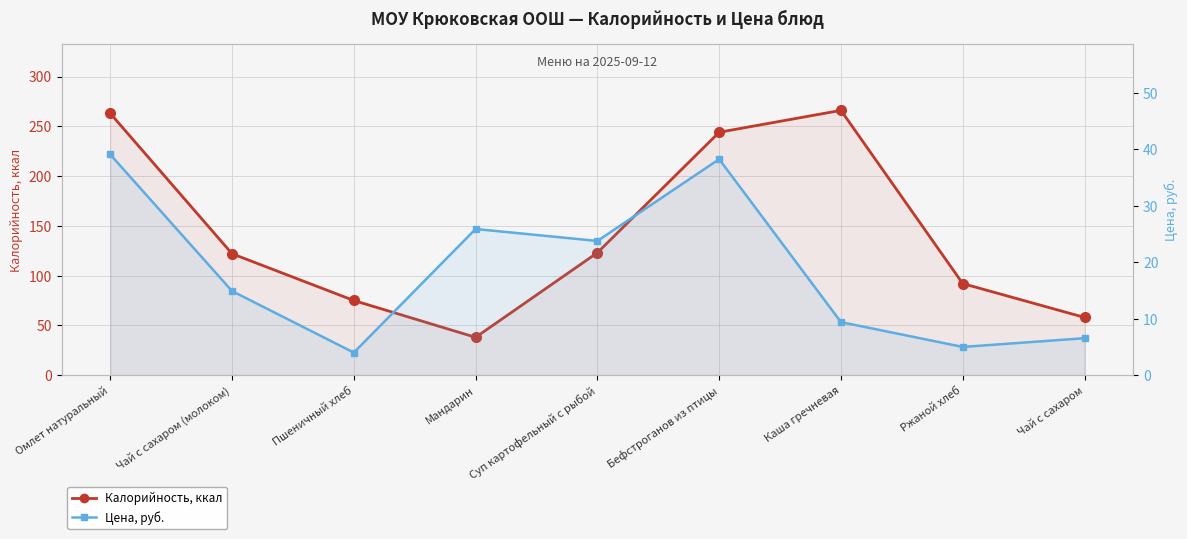

Is it true that Калорийность, ккал equals 97.3 at Чай с сахаром?

False